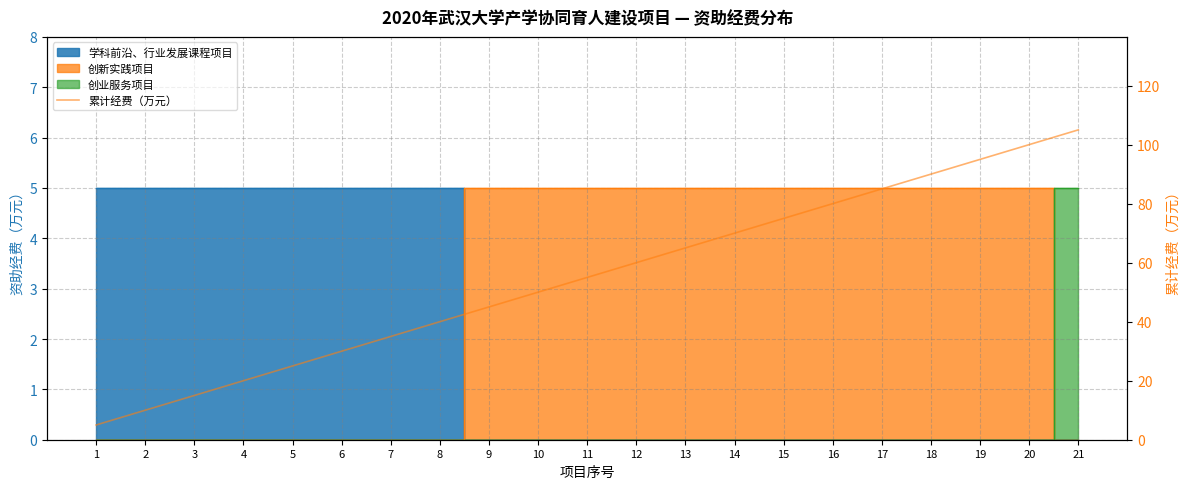

Is it true that the value at 12 is 22?

False